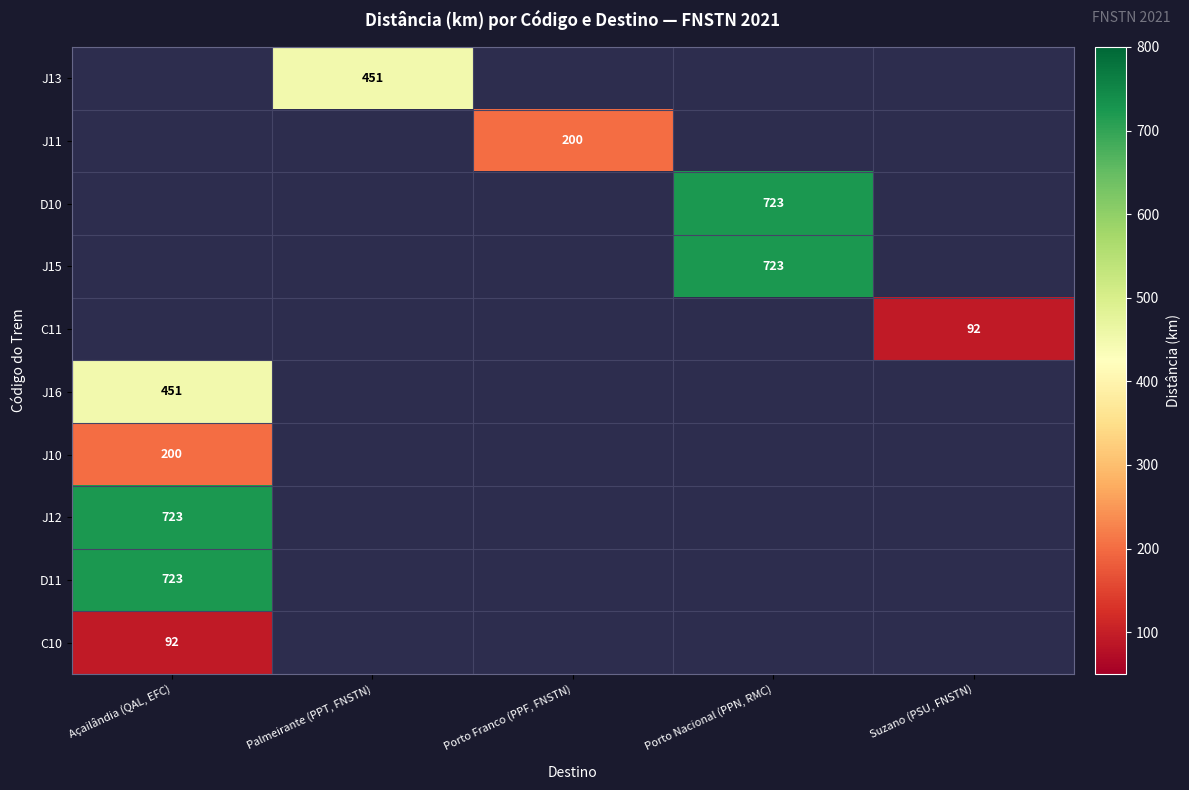

The value of C10 at Açailândia (QAL, EFC) is 127. True or false?

False